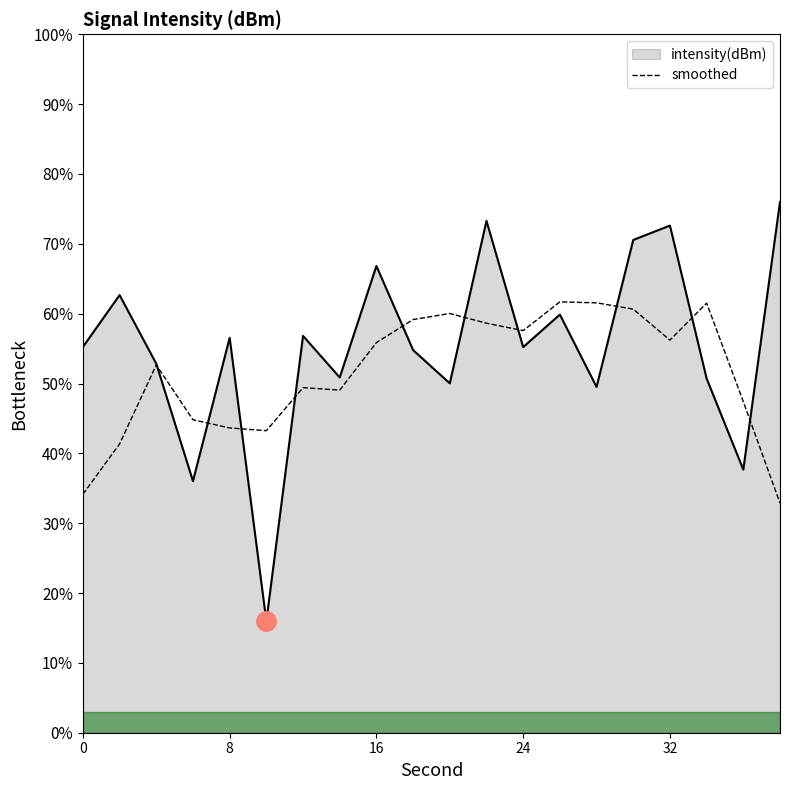

List the series in order of their peak value, lowest first.

smoothed, intensity(dBm)